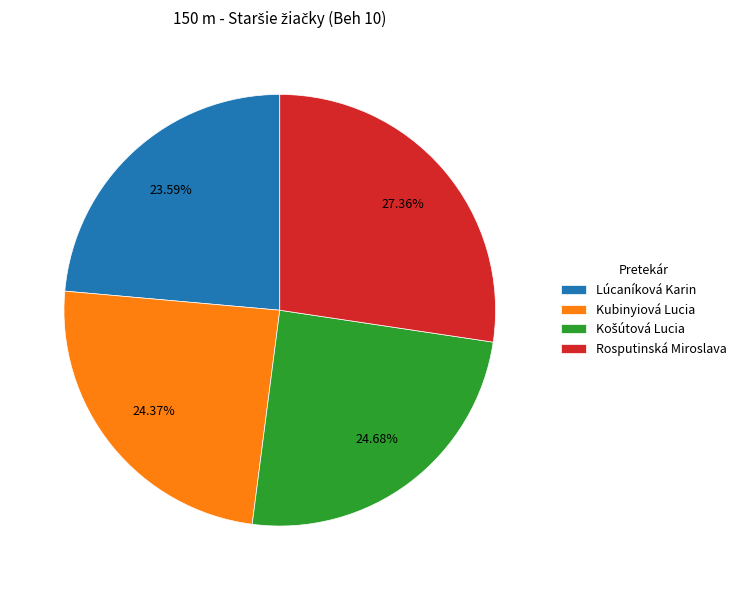

How many segments does this pie chart have?

4